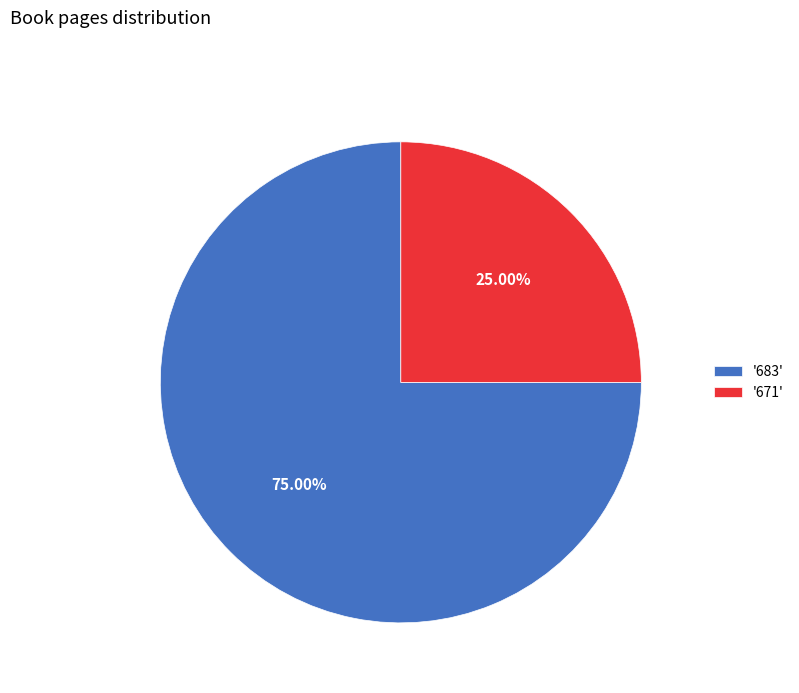

Do '671' and '683' together represent more than half of the pie?

Yes